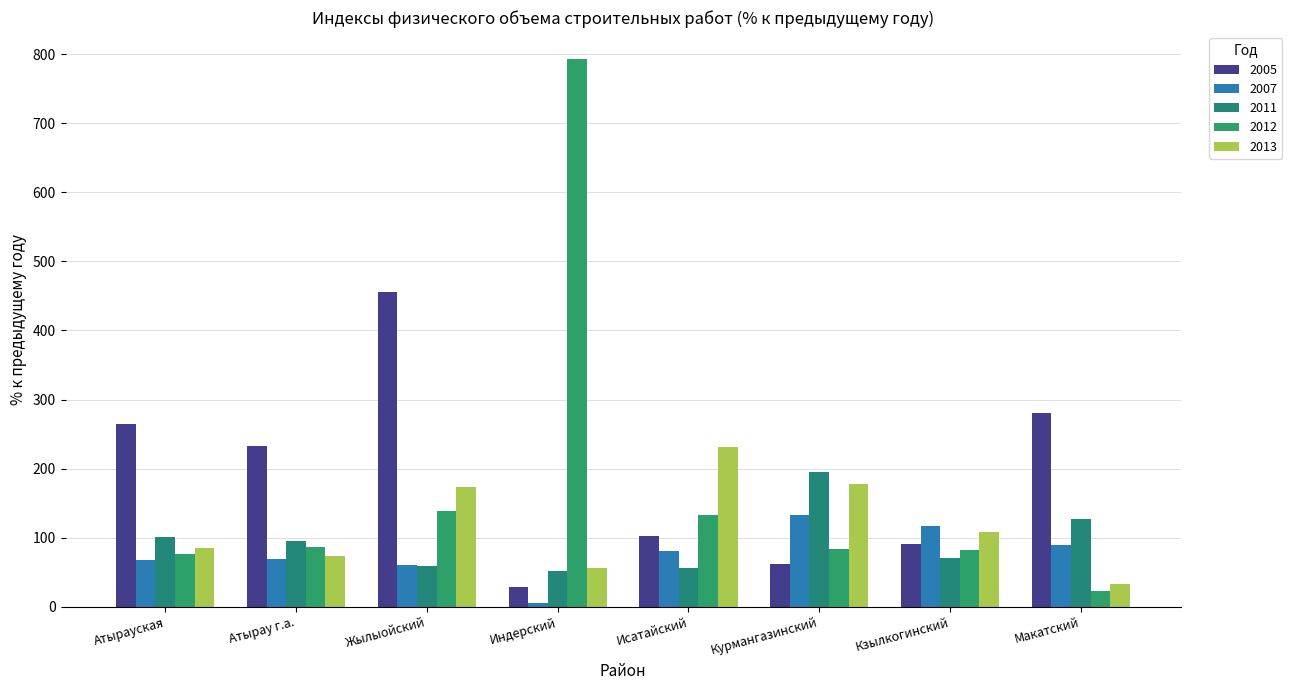

The 2011 series shows 81.2 at Курмангазинский. True or false?

False